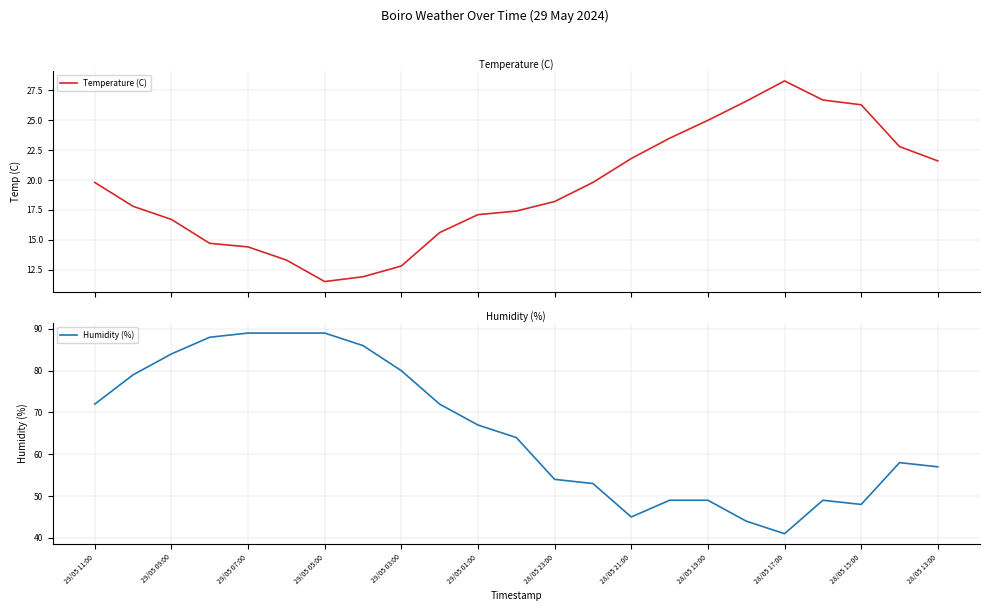

What is the maximum value for Temperature (C)?

28.3